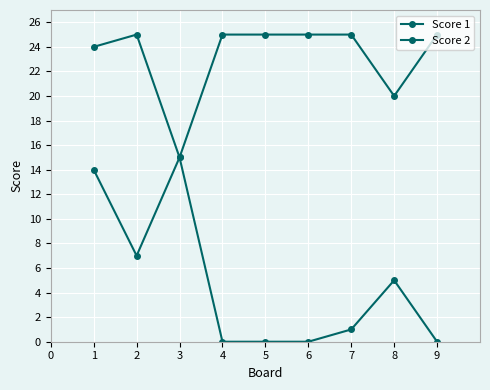

At how many categories does at least one series exceed 2?

9